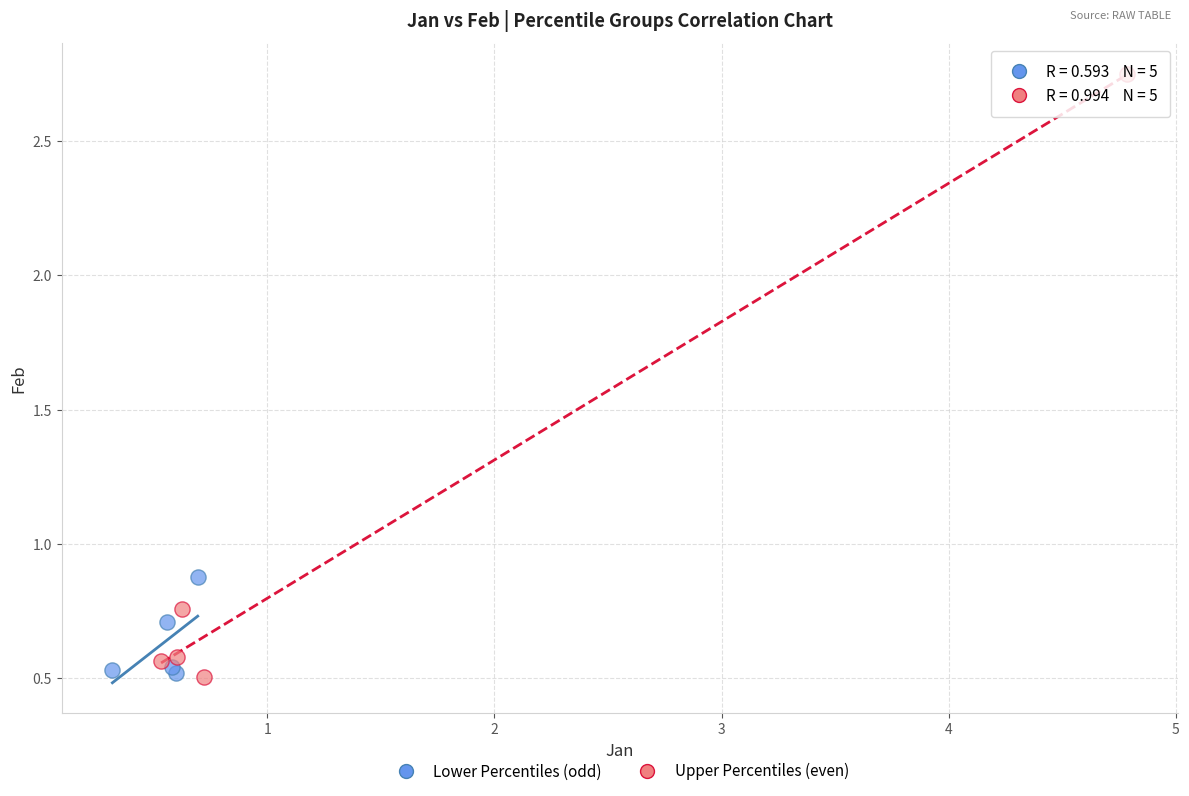

Which series has the widest spread of Y values?

Upper Percentiles (even)